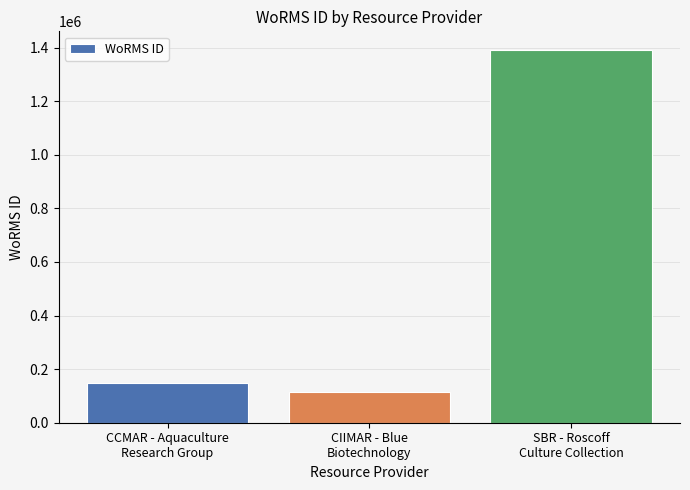

Which label corresponds to the smallest value in the chart?

CIIMAR - Blue
Biotechnology